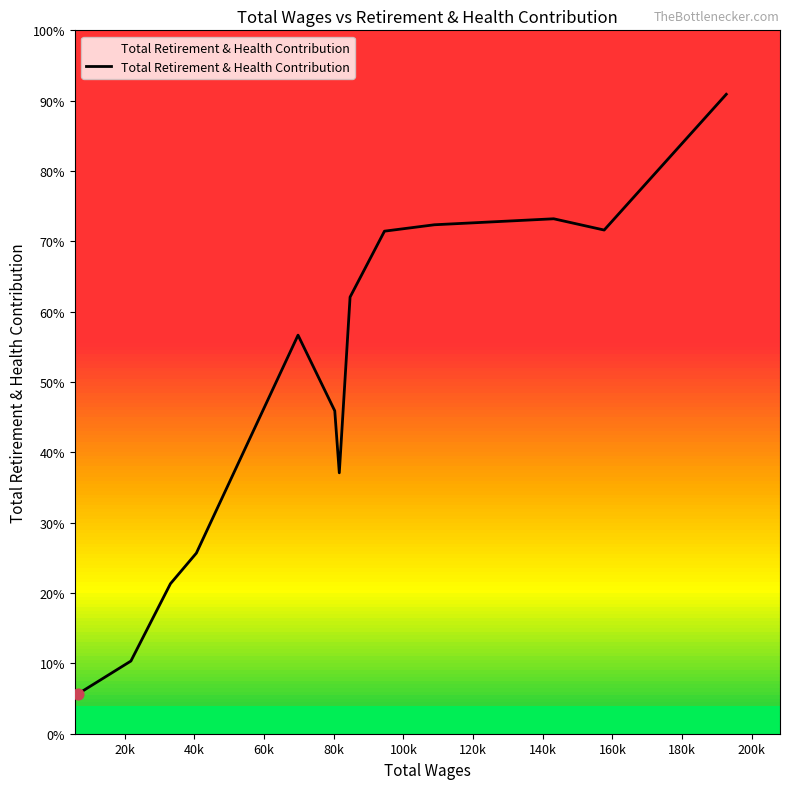

What is the ratio of the value at 200k to the value at 160k?

1.0